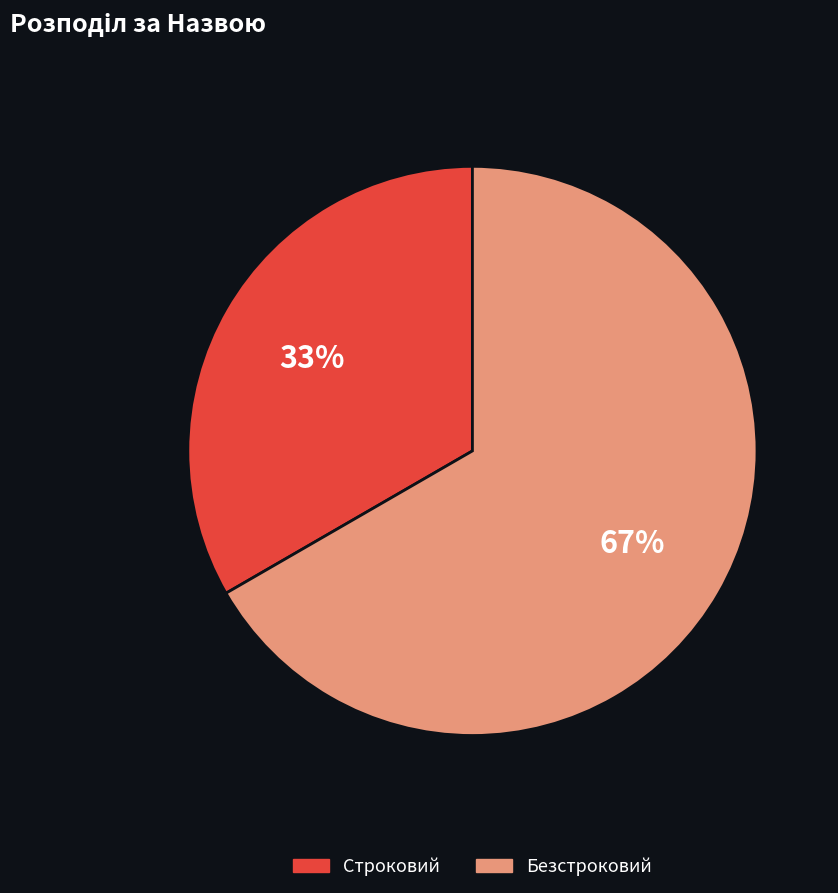

To the nearest percent, what is the combined percentage of Безстроковий and Строковий?

100%